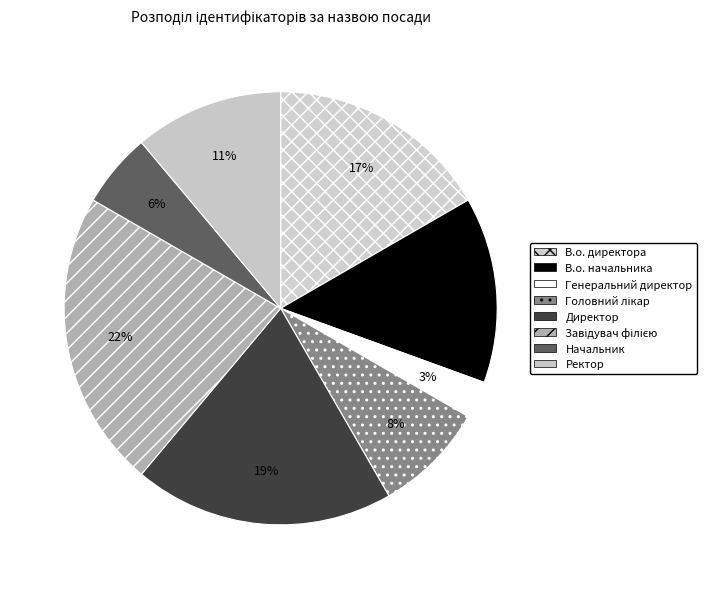

What percentage is the Генеральний директор slice, to the nearest percent?

3%